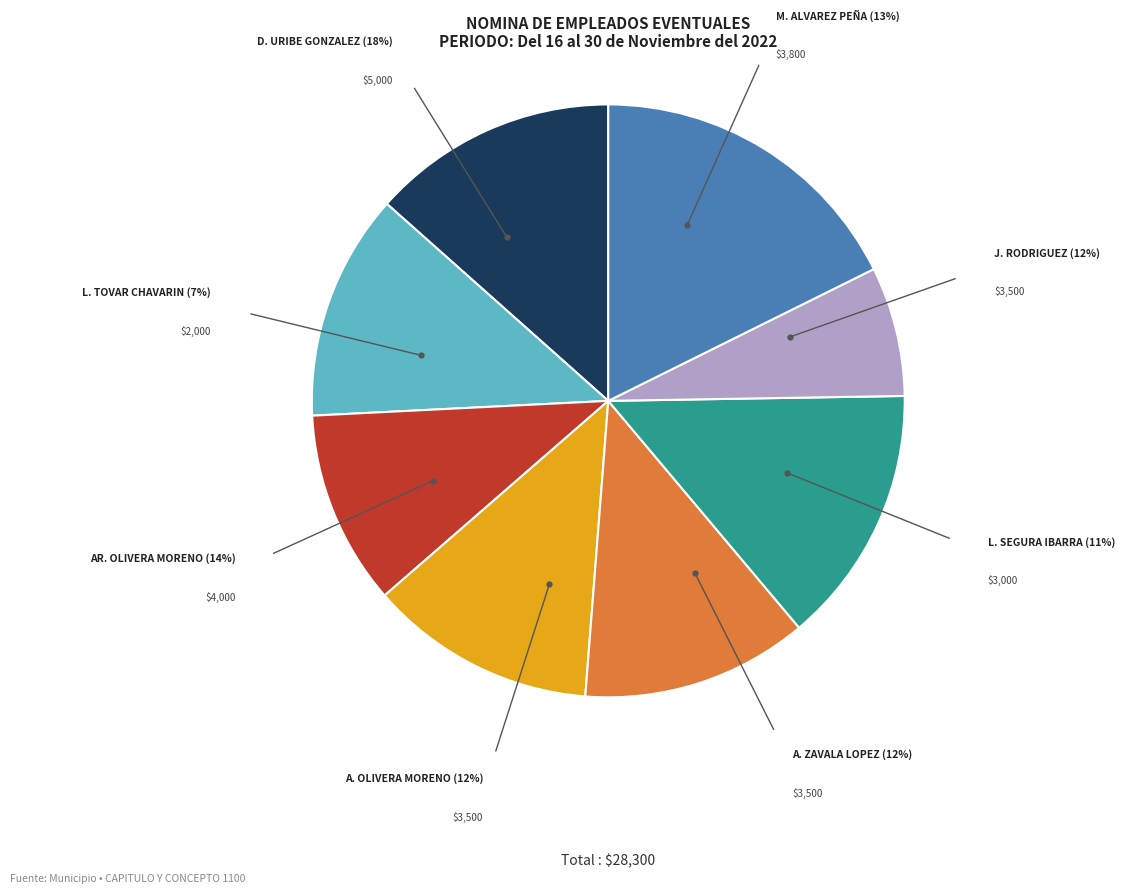

To the nearest percent, what is the difference between the largest and smallest slice percentages?

11%